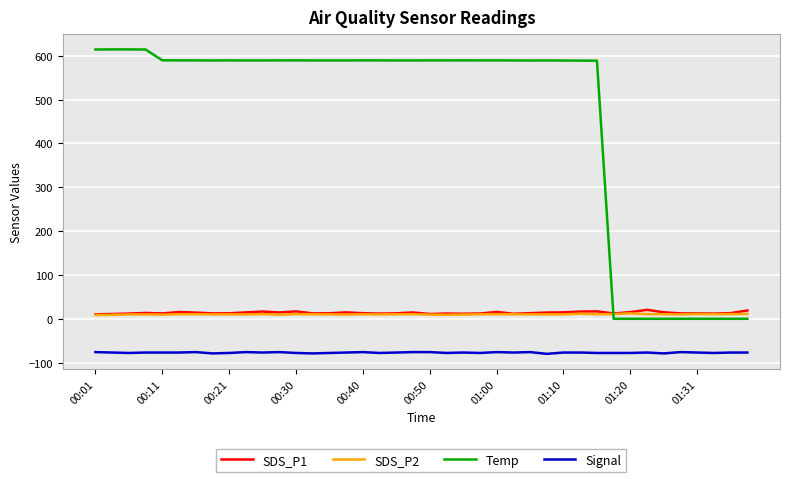

Is this an area chart (filled region under the line)?

No